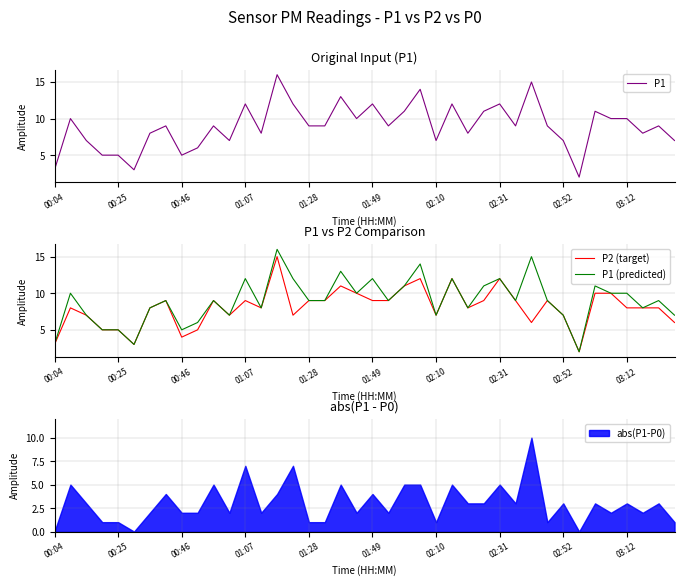

True or false: P2 (target) and P1 (predicted) intersect in this chart.

False